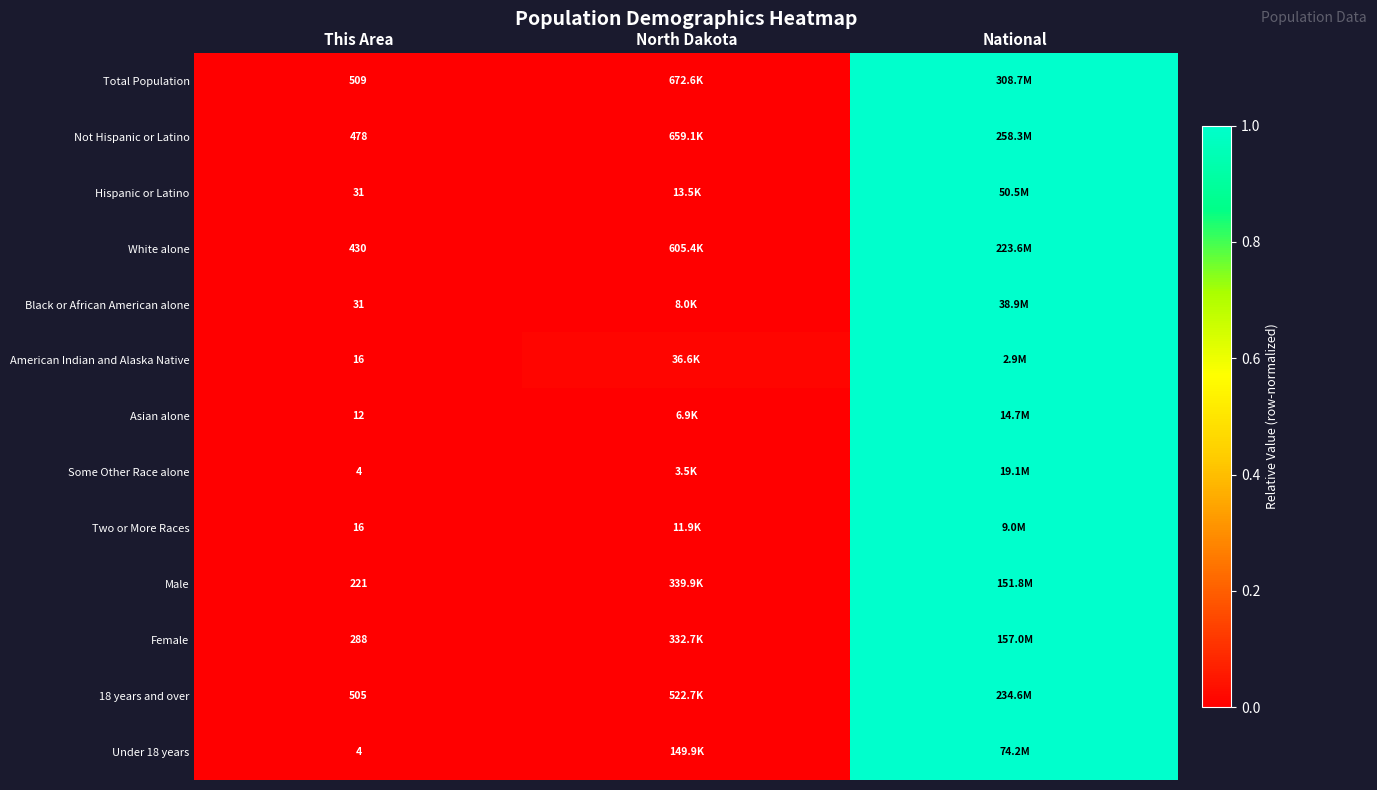

Is the value of Male at This Area greater than the value of Female at This Area?

No